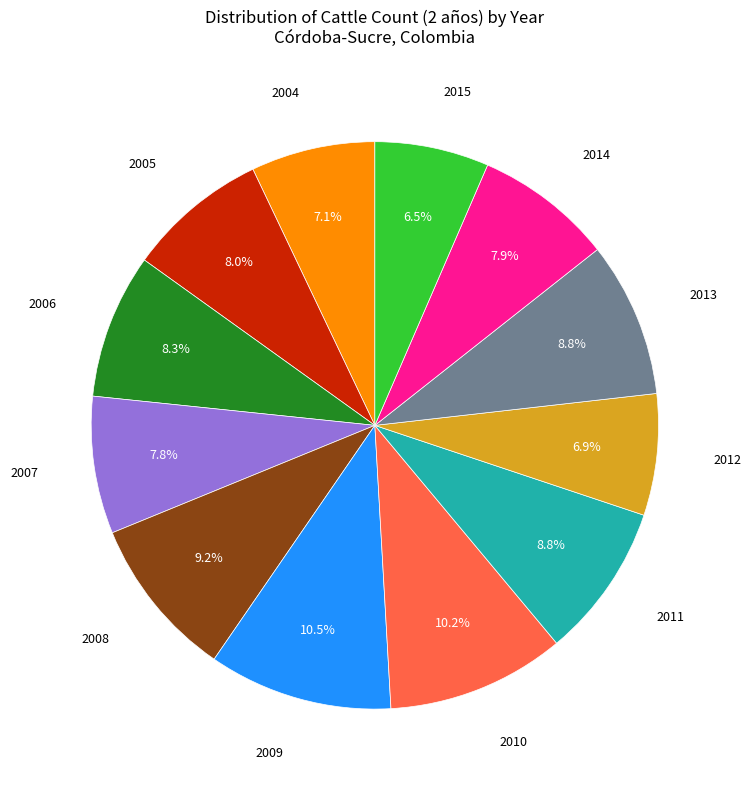

How many segments does this pie chart have?

12